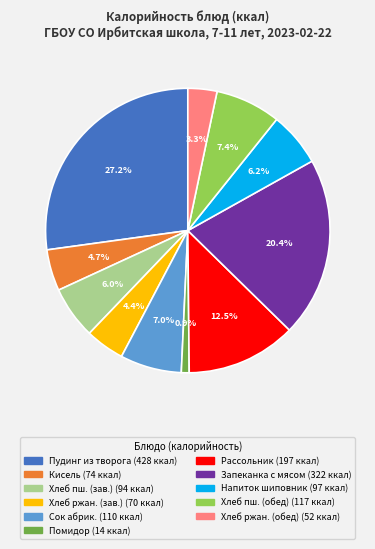

Is there any slice that represents more than half of the pie?

No